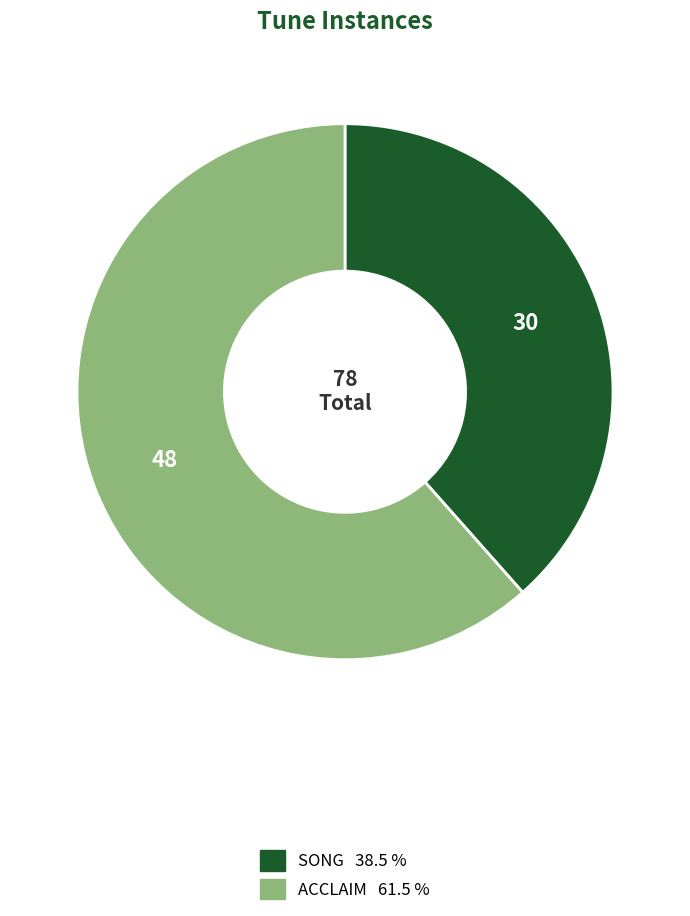

How many slices are in this pie chart?

2